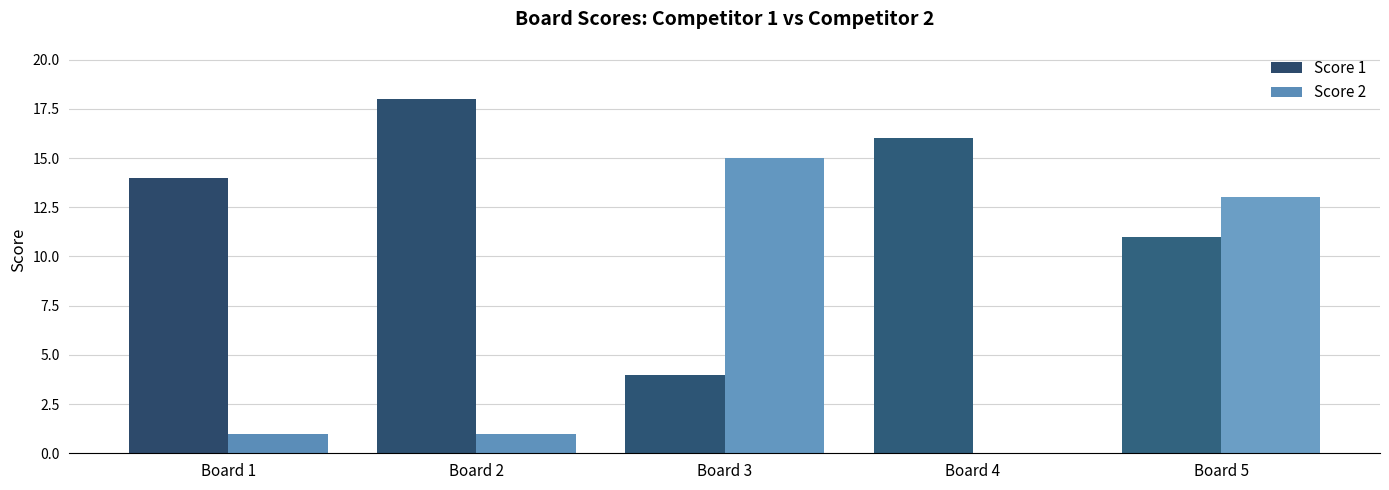

Reading left to right, extract all data points from this chart.

Score 1: 14	18	4	16	11
Score 2: 1	1	15	0	13